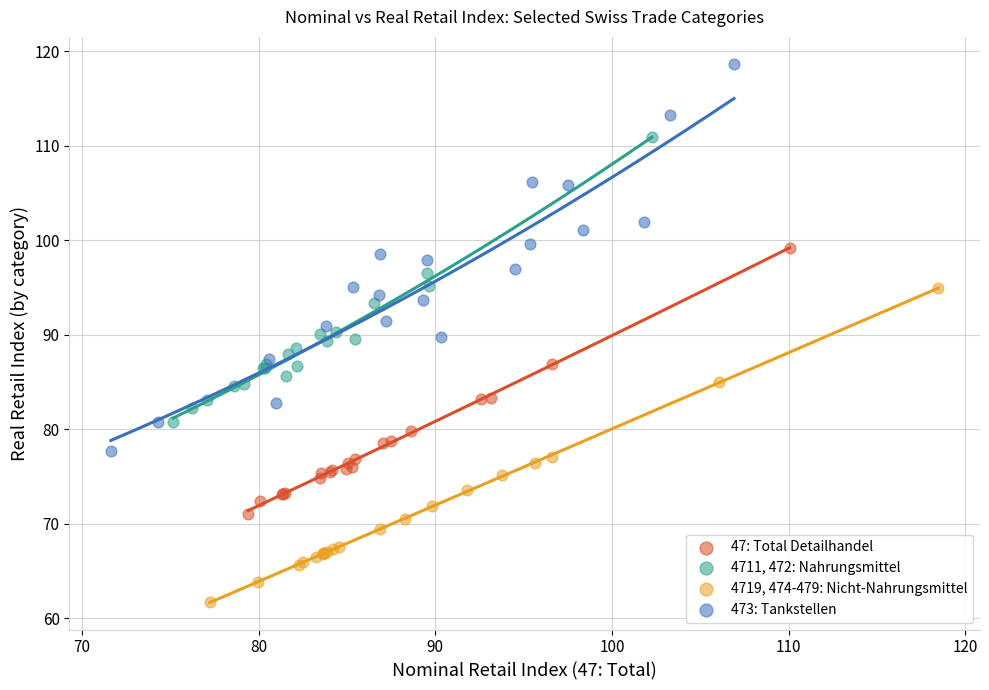

Which series has the largest Y range (max minus min)?

473: Tankstellen